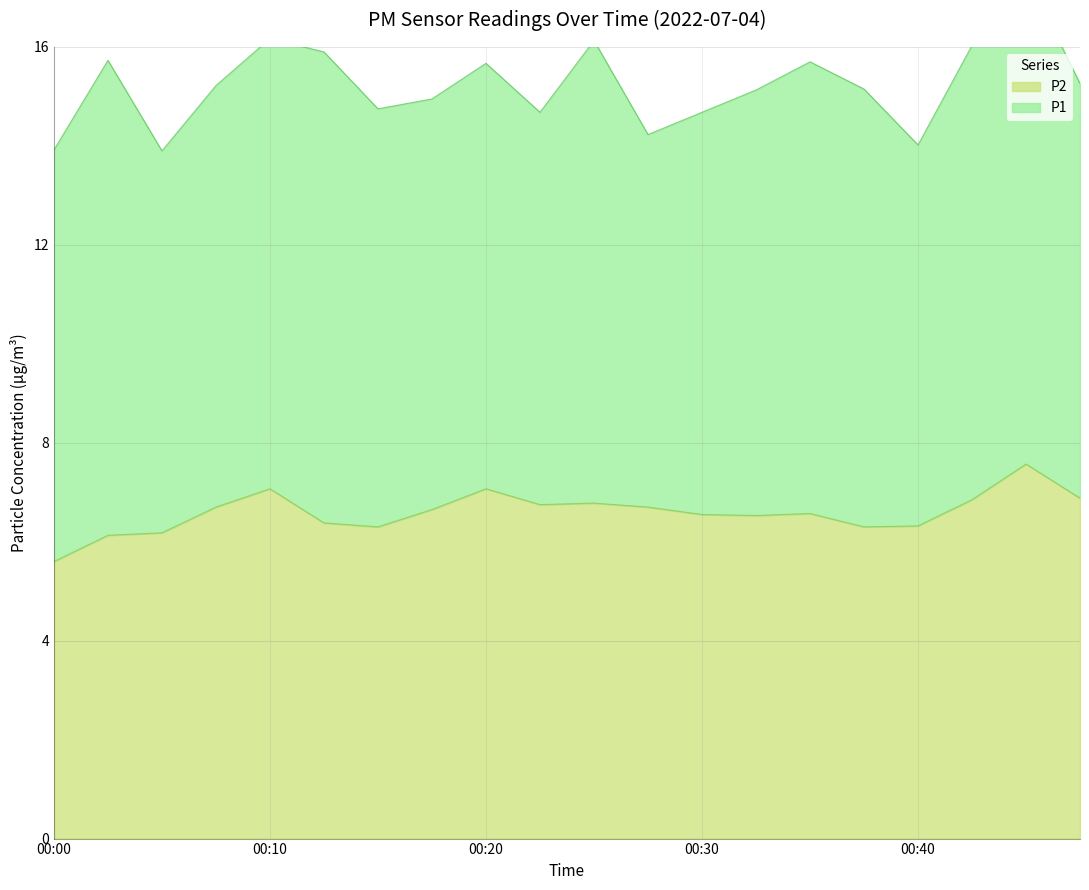

At which category does the data reach its first local valley?

00:15